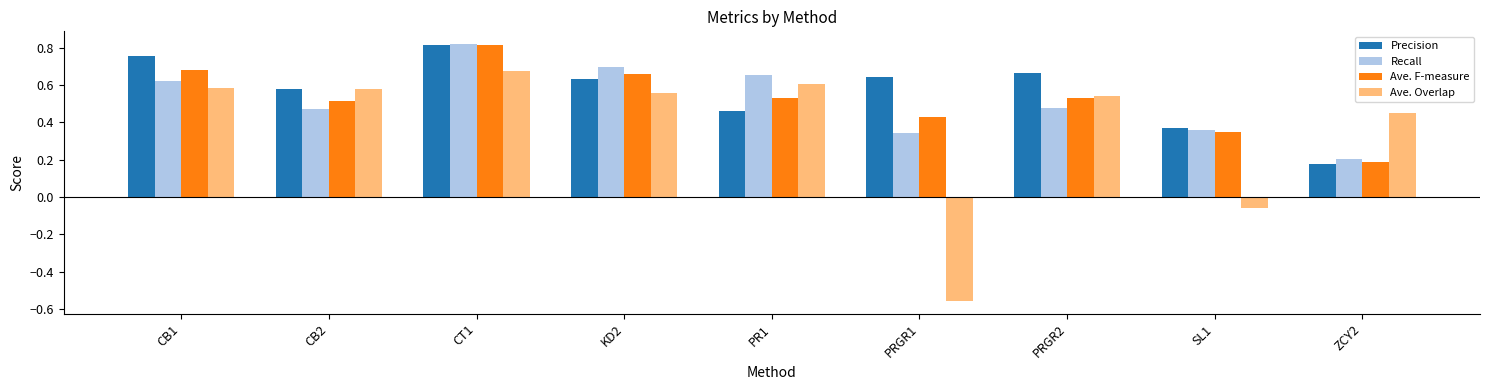

The Precision series shows 0.6 at CB2. True or false?

True